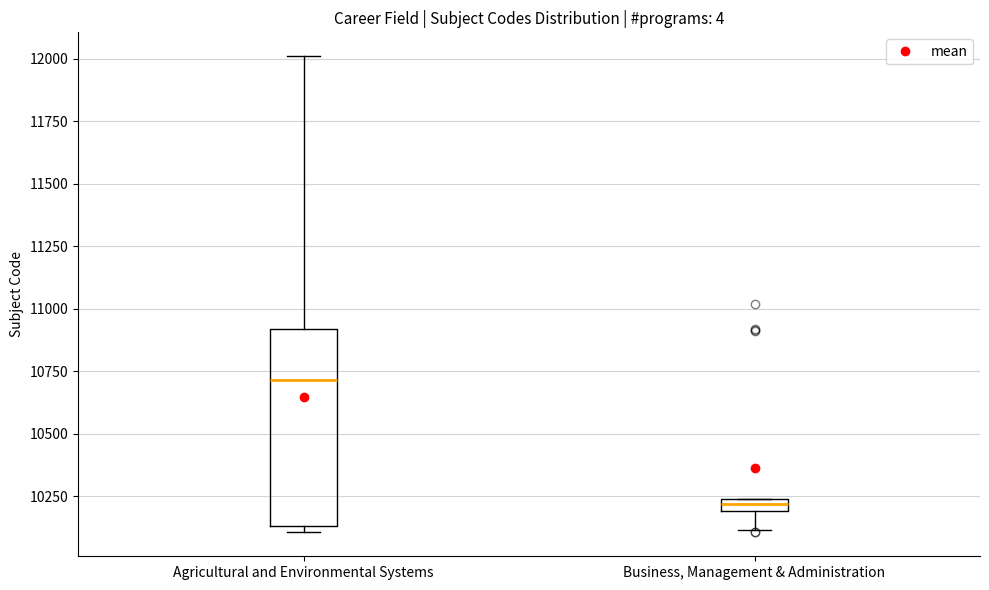

Where is the lower edge of the box for Business, Management & Administration on the y-axis? The values are not printed on the chart, so give them approximately, as read against the axis.

10200